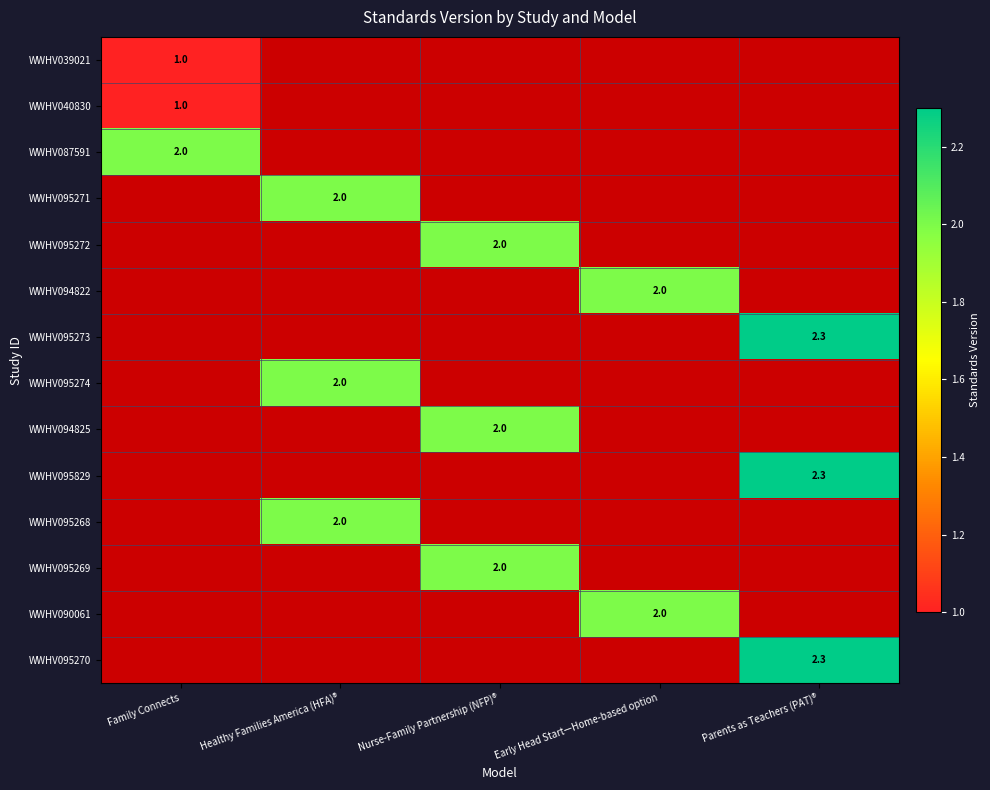

The WWHV095274 series shows 2.0 at Healthy Families America (HFA)®. True or false?

True